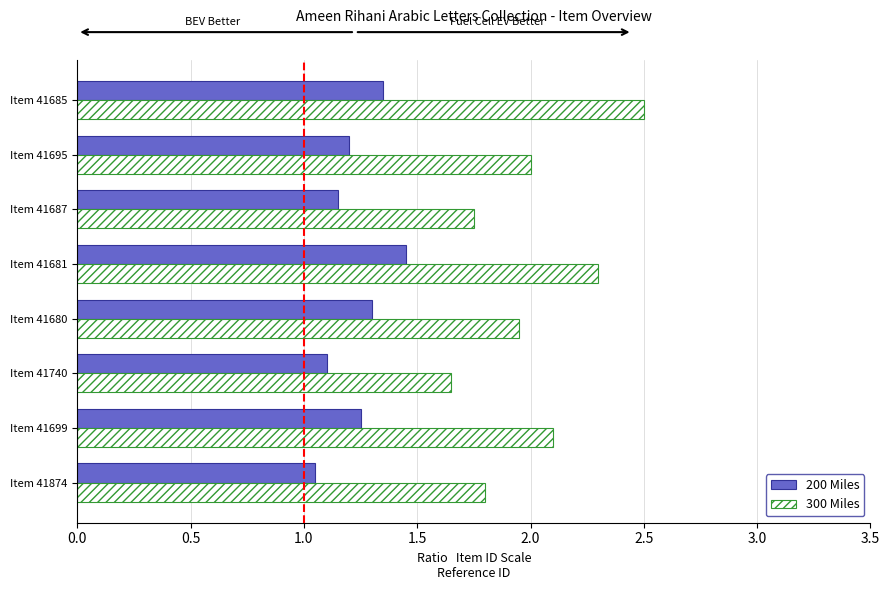

How many categories are shown in the chart?

8